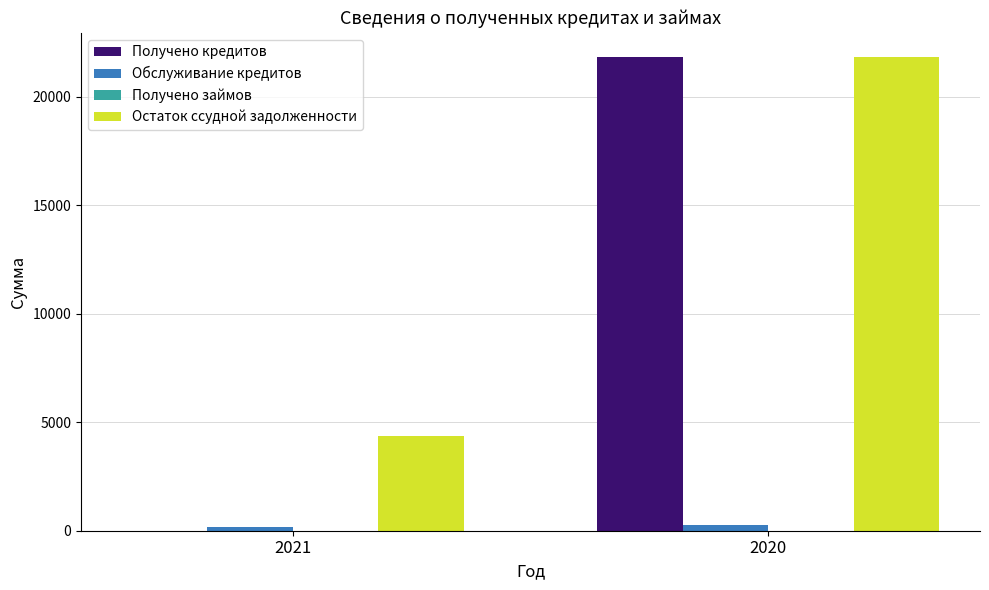

What is the sum of all Обслуживание кредитов values?

452